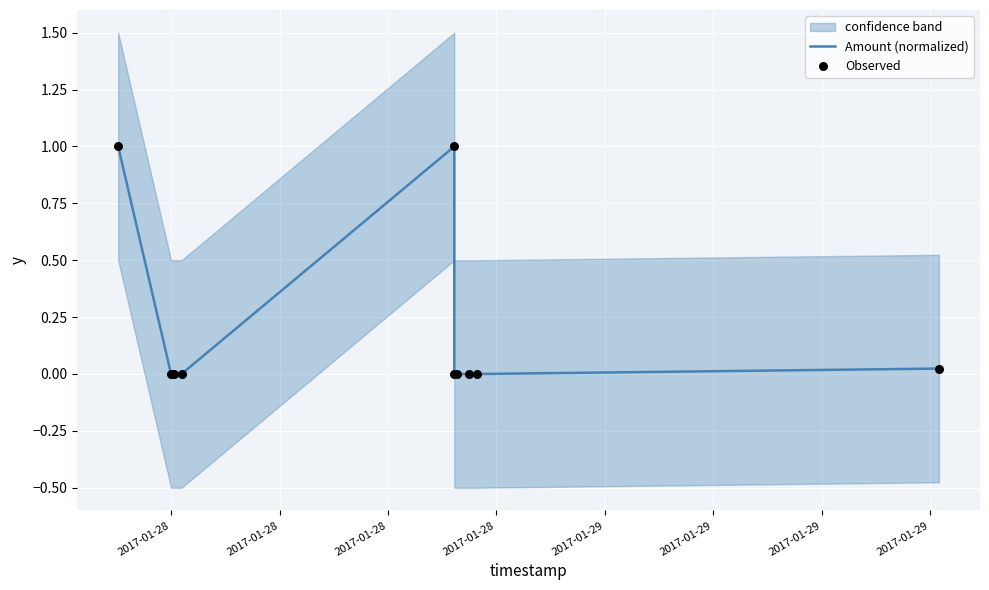

At which category is the sum across all series the highest?

2017-01-28